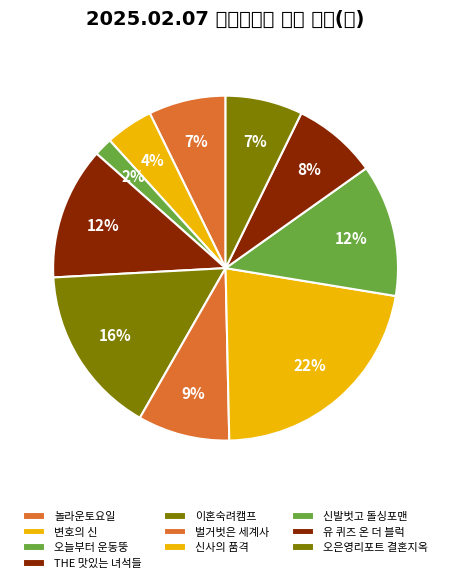

How many segments does this pie chart have?

10